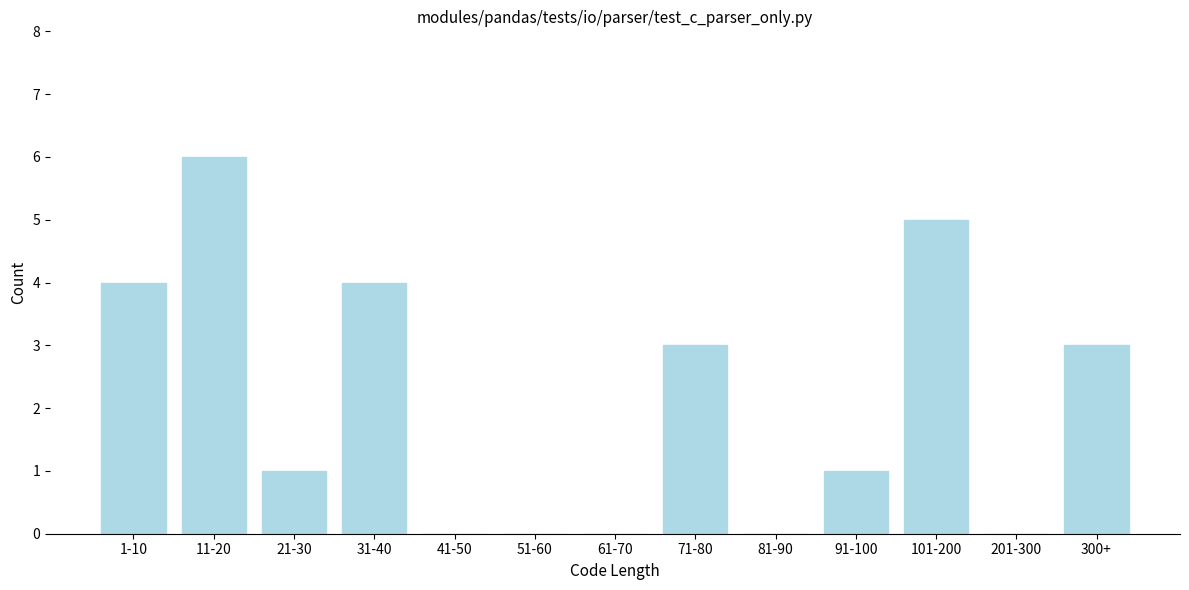

Reading left to right, list all the values displayed in this chart.

1-10=4	11-20=6	21-30=1	31-40=4	41-50=0	51-60=0	61-70=0	71-80=3	81-90=0	91-100=1	101-200=5	201-300=0	300+=3